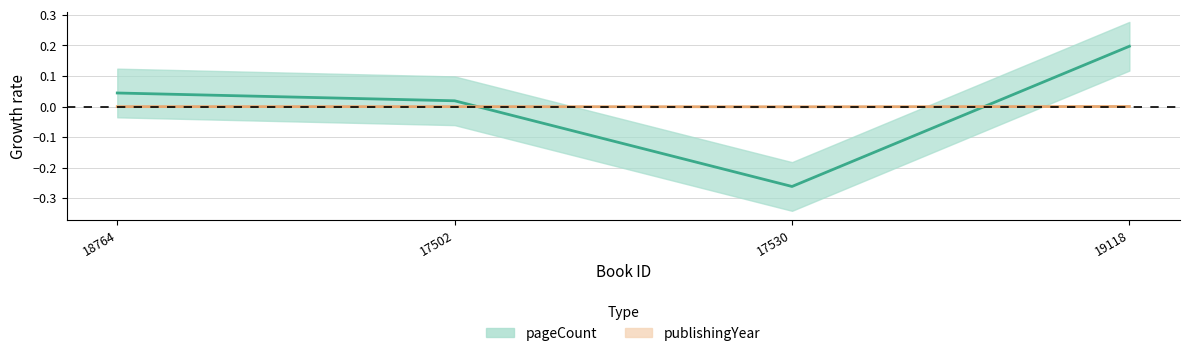

At which category is the sum across all series the highest?

19118